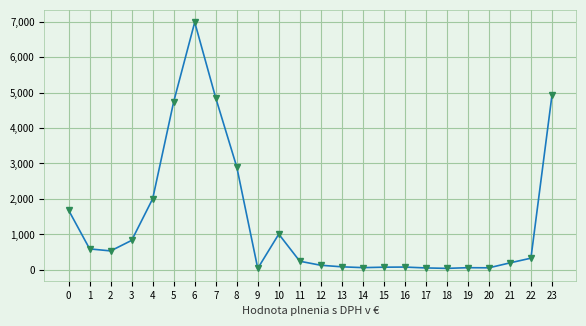

The value at 10 is 1417.3. True or false?

False